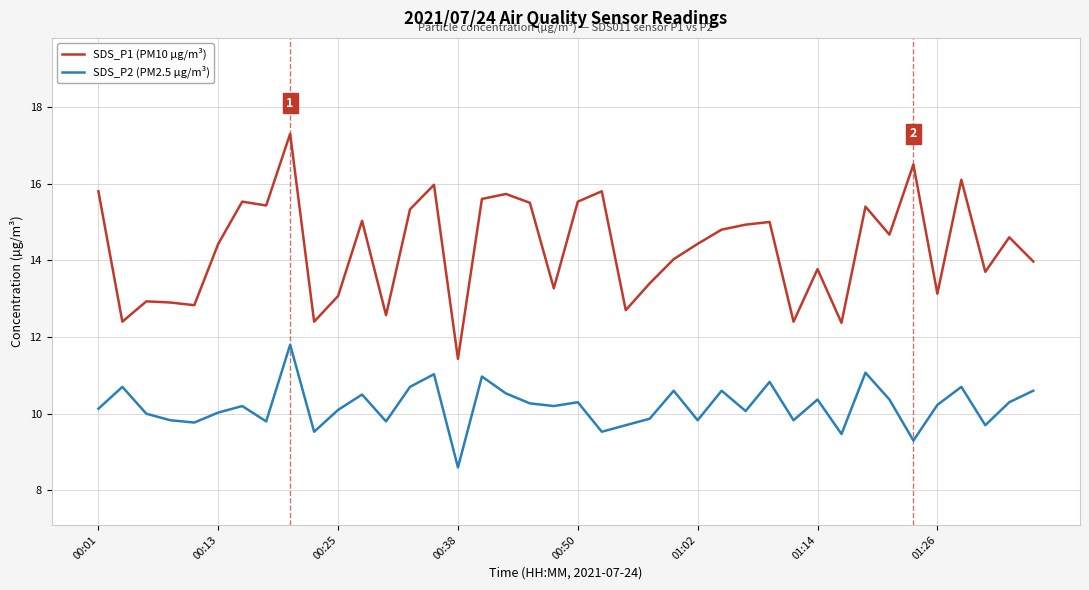

What is the highest value of the SDS_P1 (PM10 µg/m³) series?

17.3